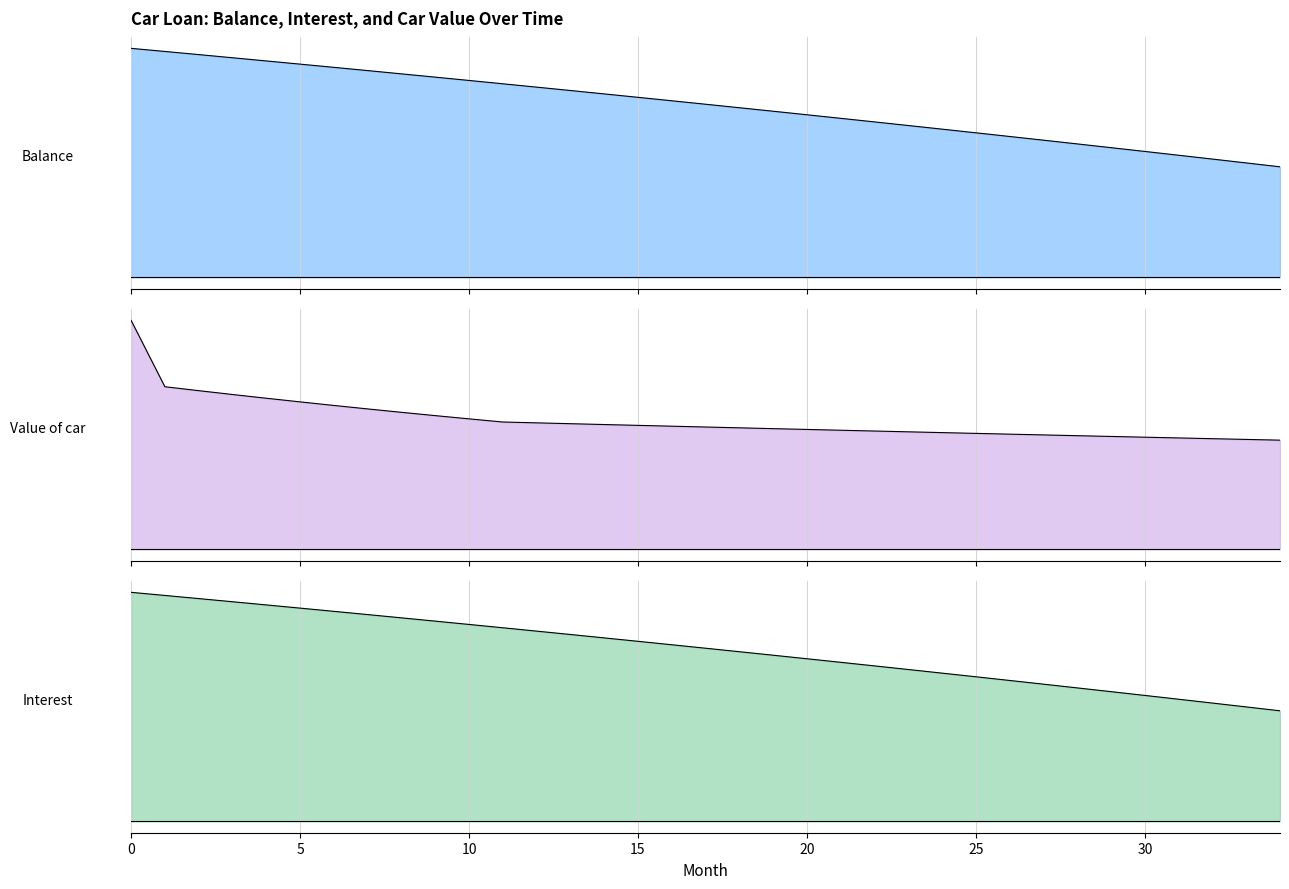

Which series has the largest range (max minus min)?

Value of car